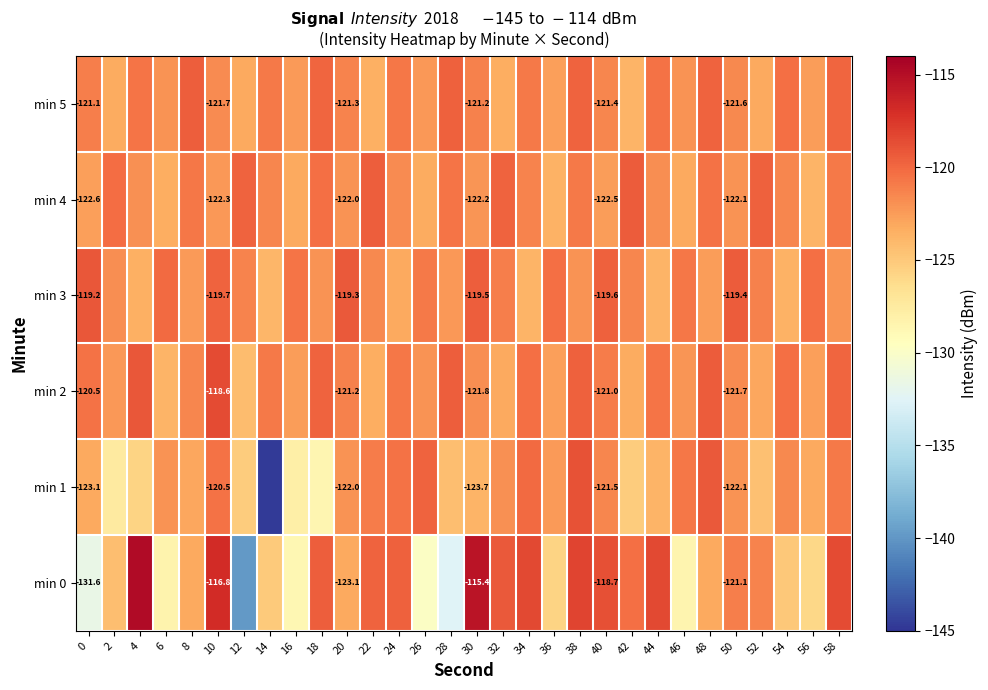

What is the sum of the min 1 values at 40 and 32?

-243.4